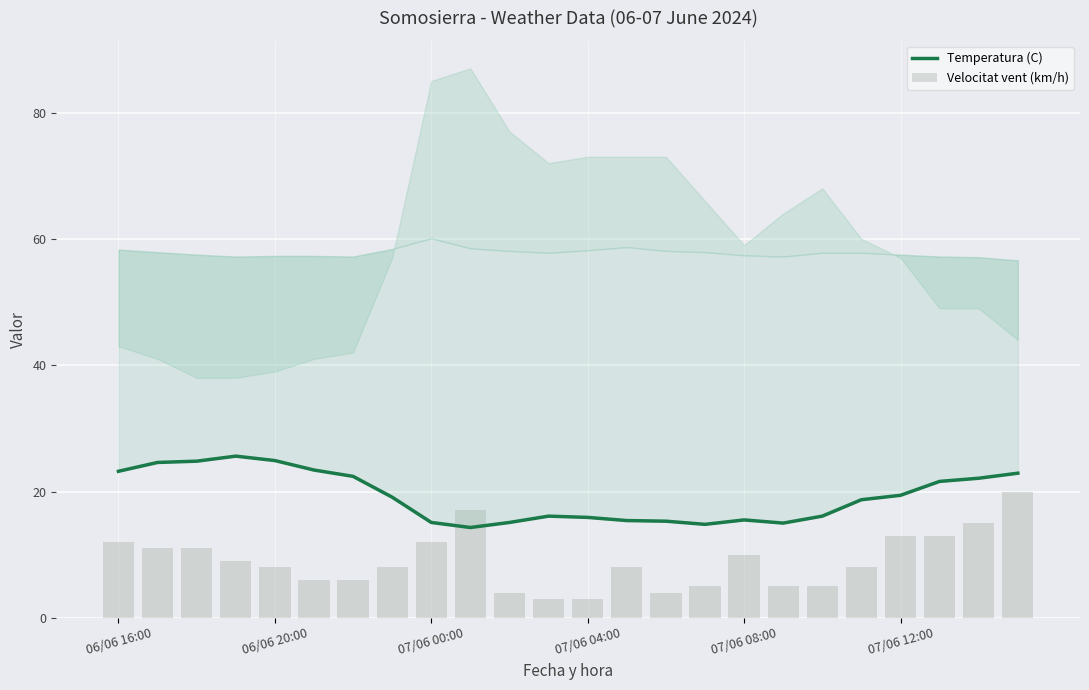

What are all the series names shown in the legend?

Temperatura (C), Velocitat vent (km/h)